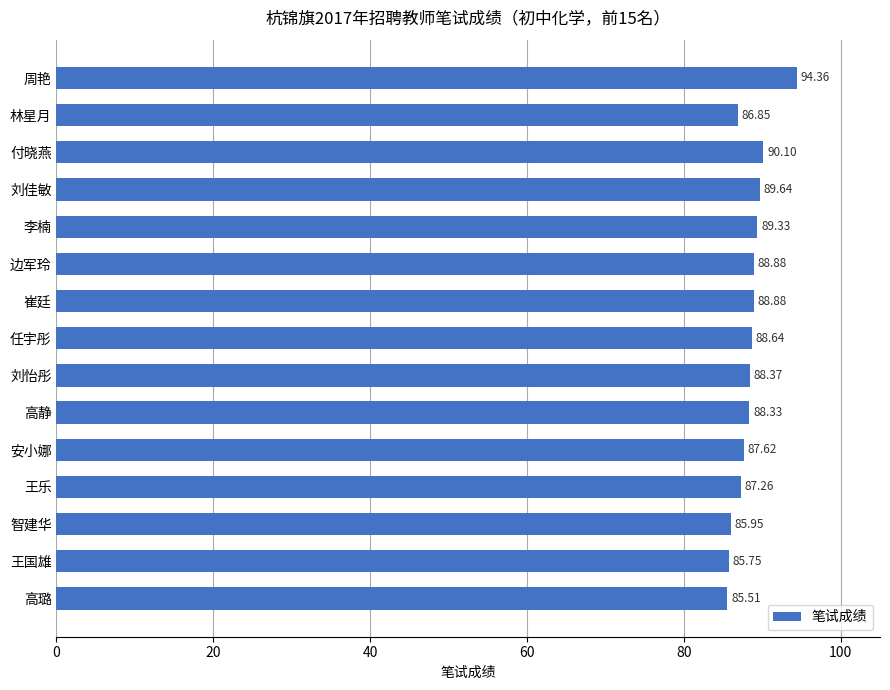

What is the greatest value displayed?

94.4